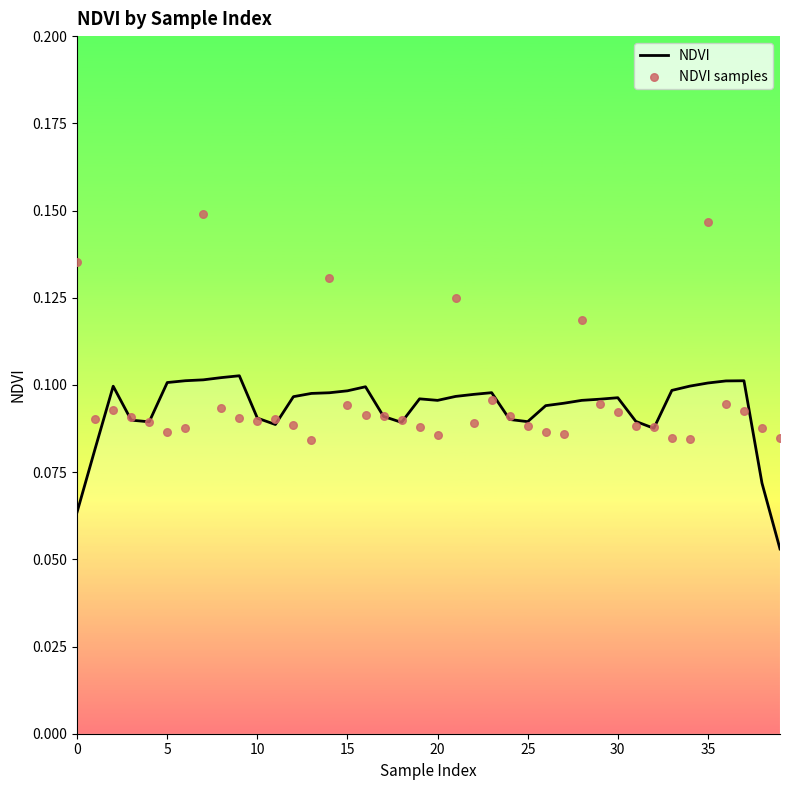

Which series has the largest total across all categories?

NDVI samples